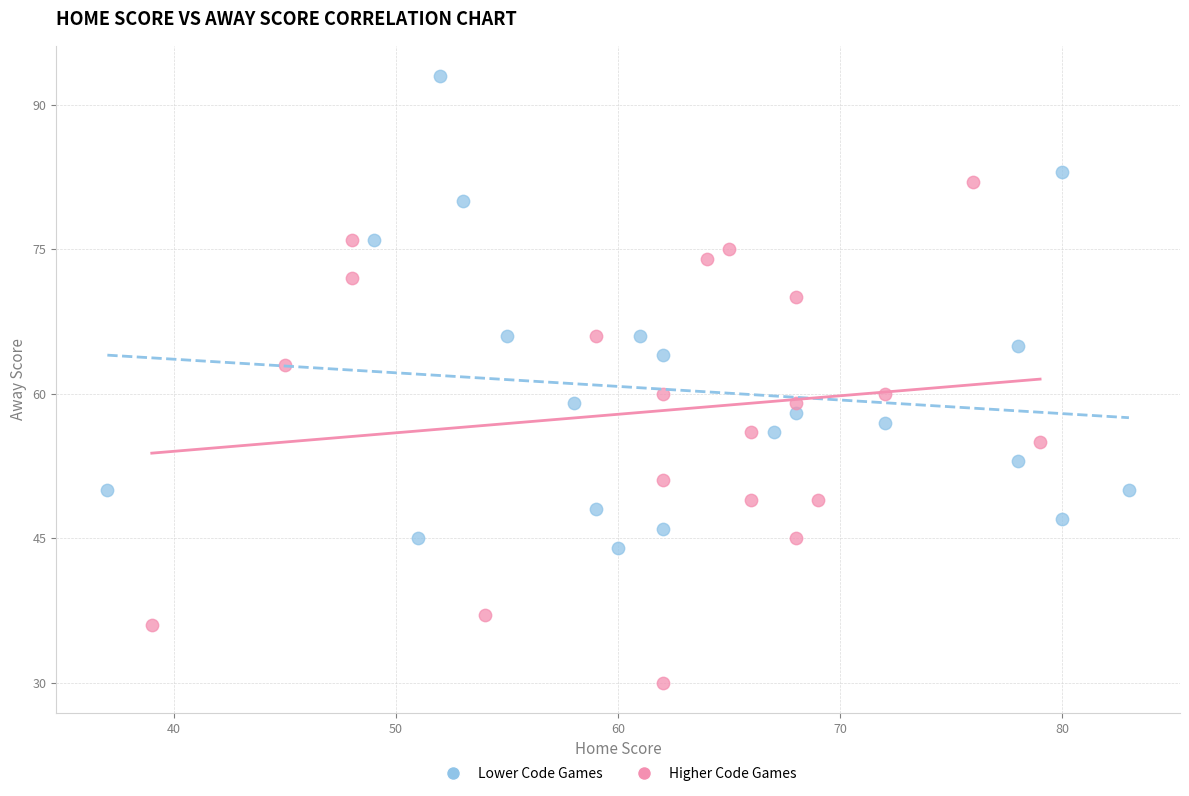

What are all the series names shown in the legend?

Lower Code Games, Higher Code Games